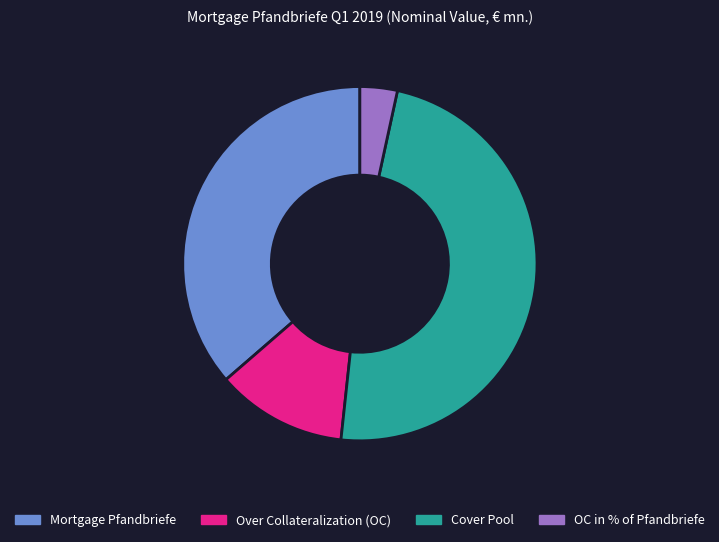

Is there any slice that represents more than half of the pie?

No